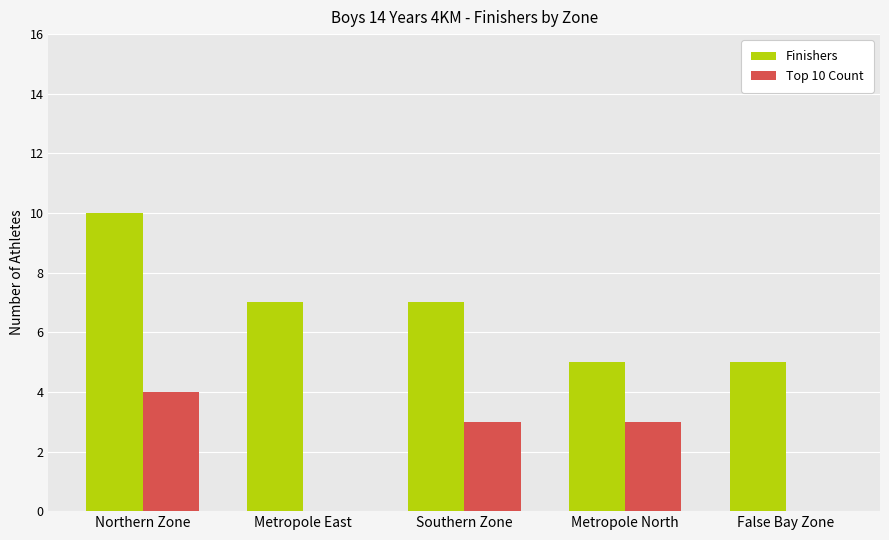

What value does the Finishers series have at False Bay Zone?

5